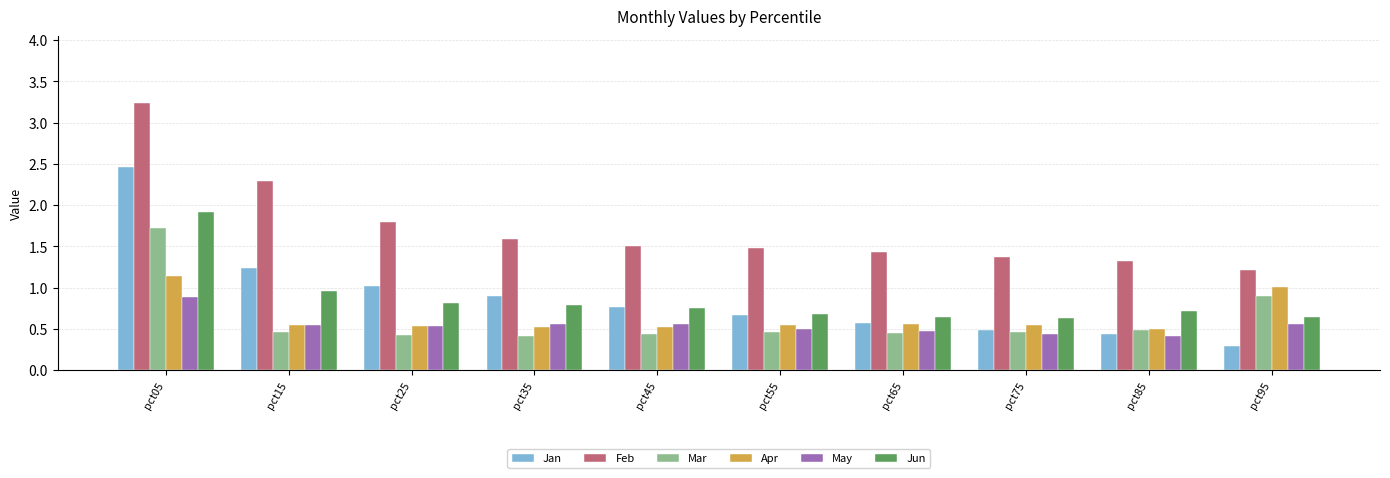

What is the difference between the maximum and second lowest values in the Jan series?

2.0